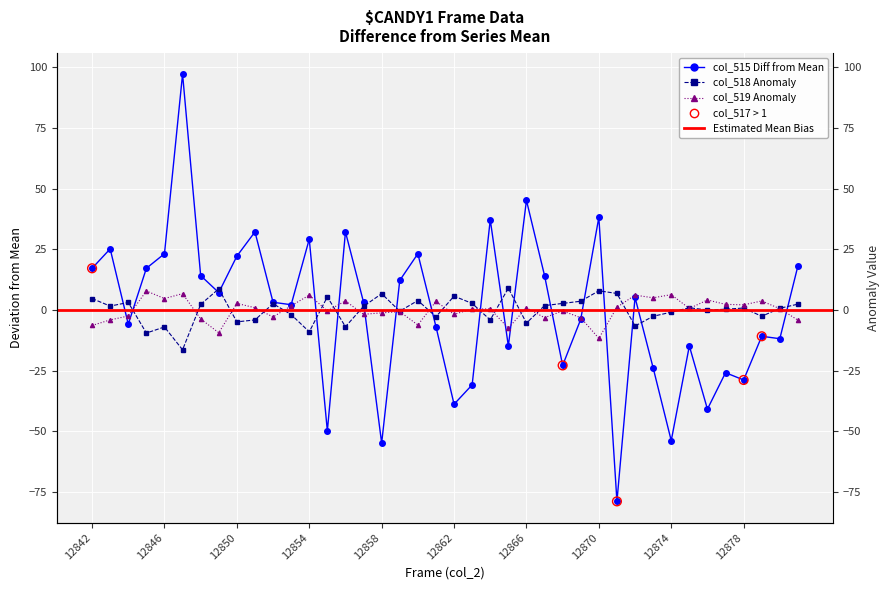

What is the total value across all series at 12848?

12.7